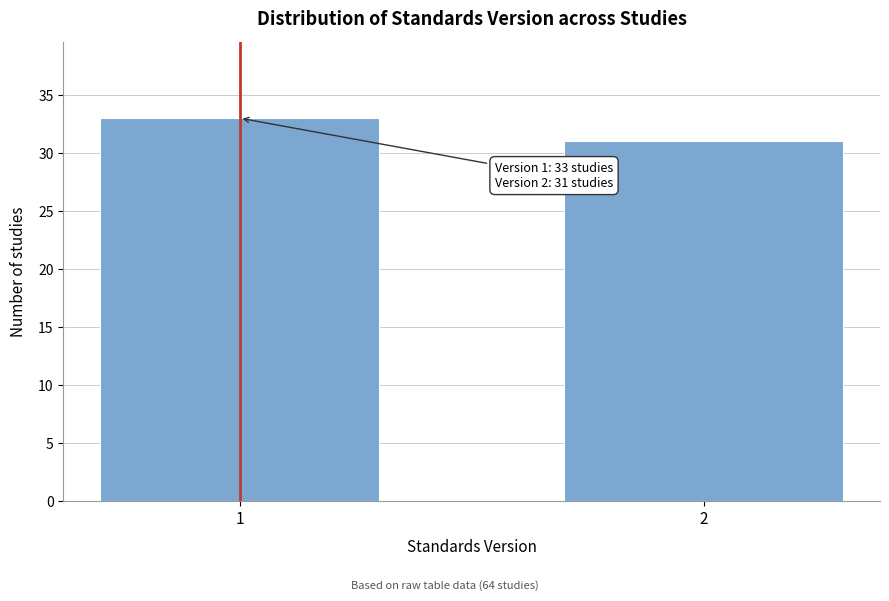

Reading left to right, list all the values displayed in this chart.

1=33	2=31